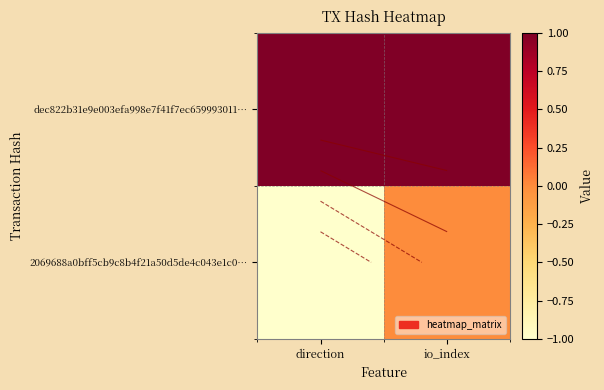

Rank the series by their maximum value, from lowest to highest.

2069688a0bff5cb9c8b4f21a50d5de4c043e1c0…, dec822b31e9e003efa998e7f41f7ec659993011…